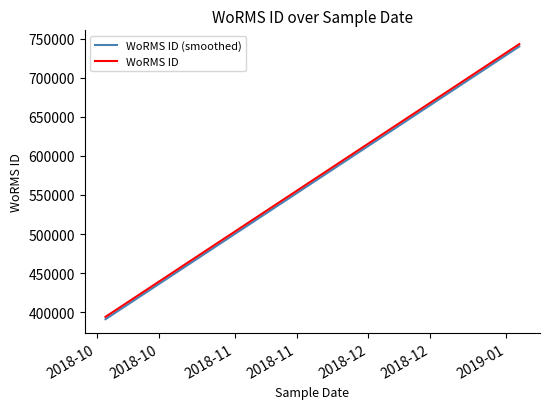

What is the value of the WoRMS ID (smoothed) point at the 3rd from the left?

740068